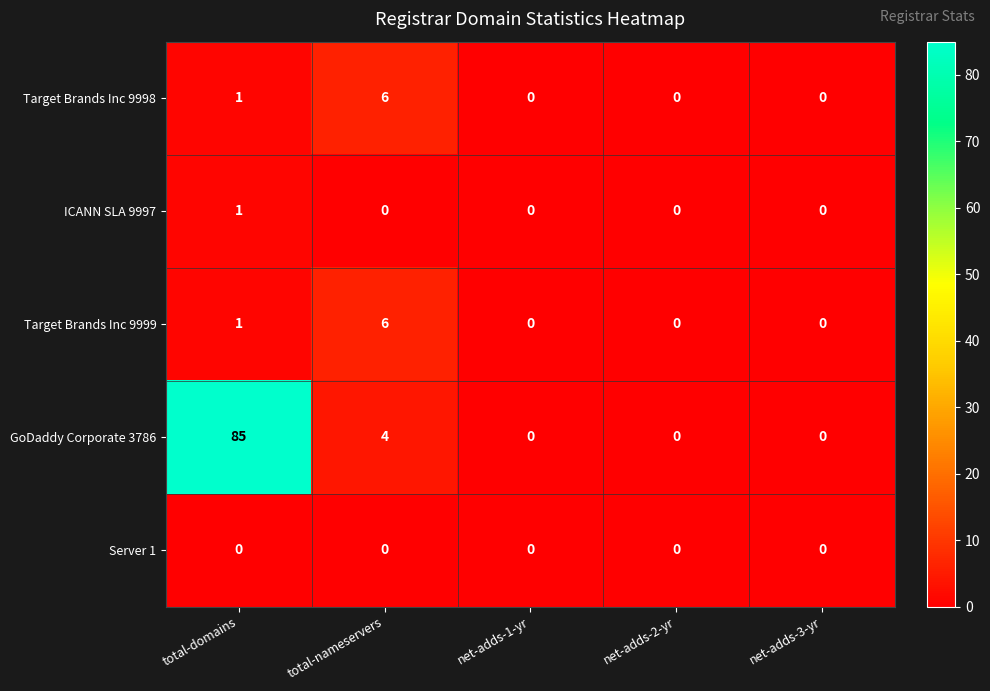

What is the maximum value shown in the chart?

85